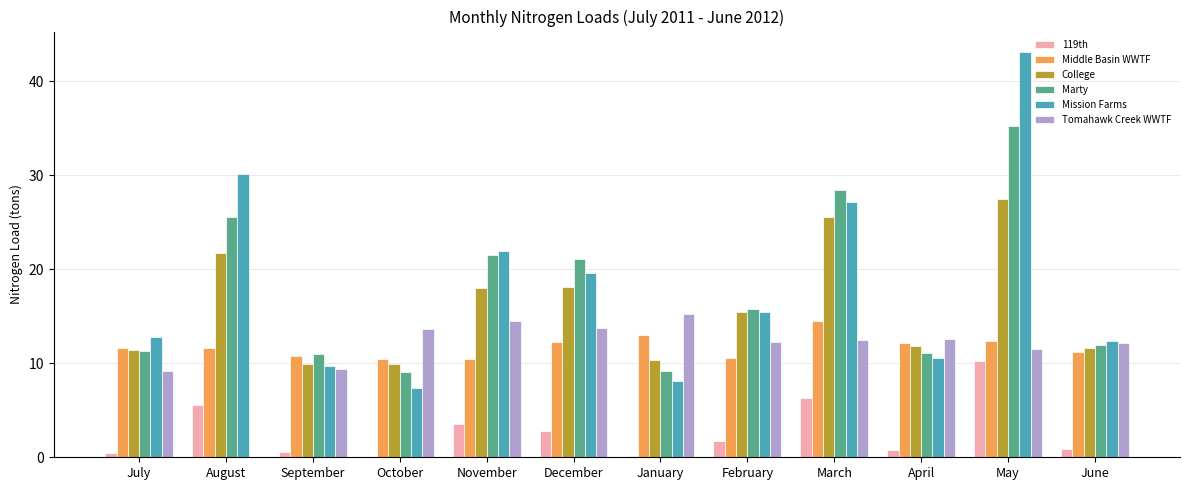

How many groups of bars are there?

12